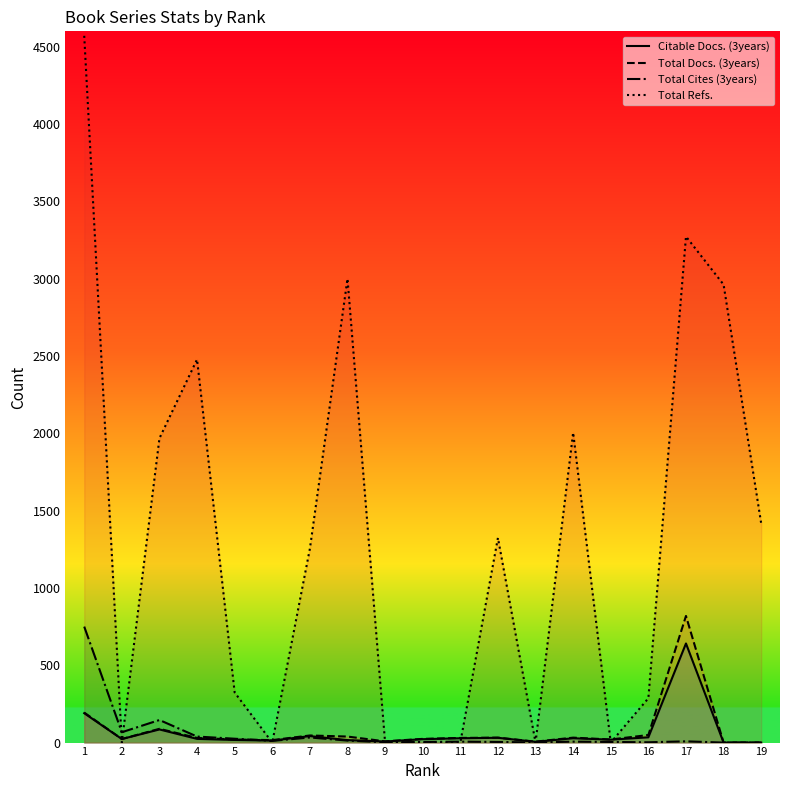

Rank the series by their maximum value, from lowest to highest.

Citable Docs. (3years), Total Cites (3years), Total Docs. (3years), Total Refs.